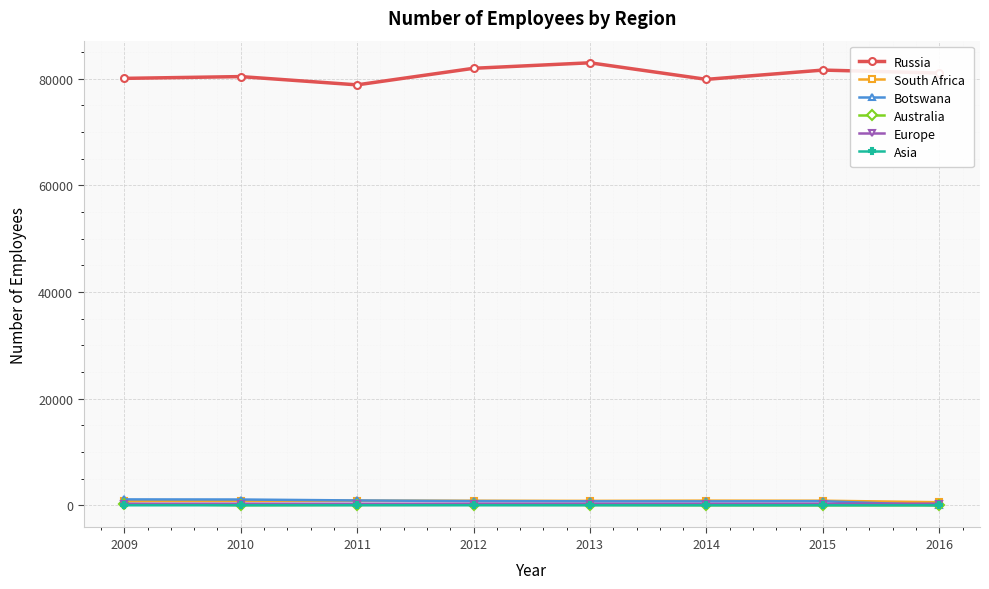

What value does the South Africa series have at 2015, to the nearest 5?

870